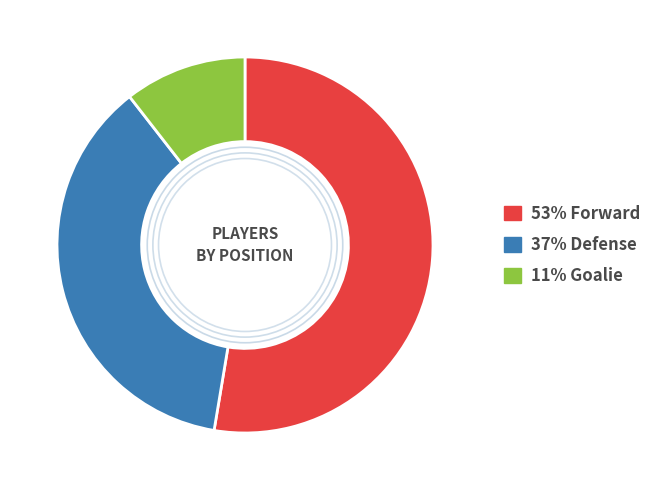

How many segments does this pie chart have?

3